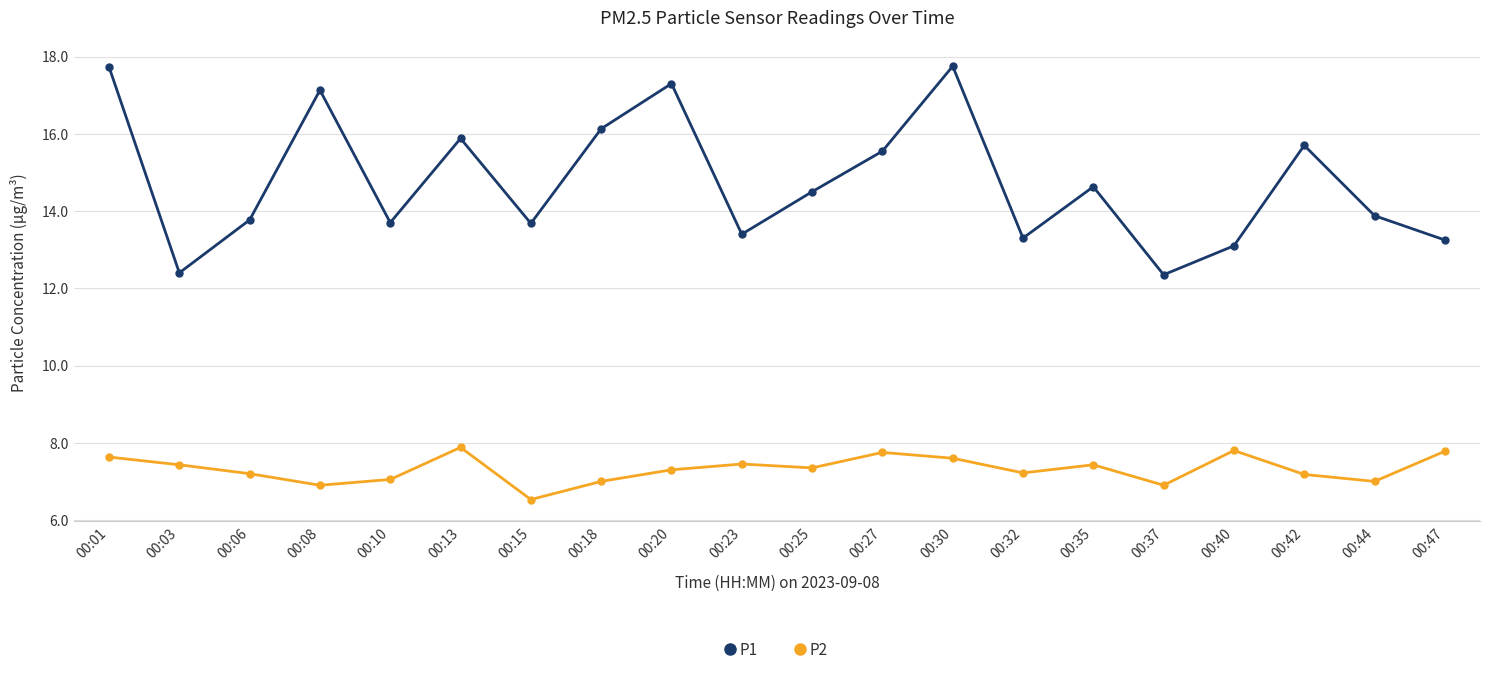

True or false: P1 has a value of 15.7 at 00:42.

True